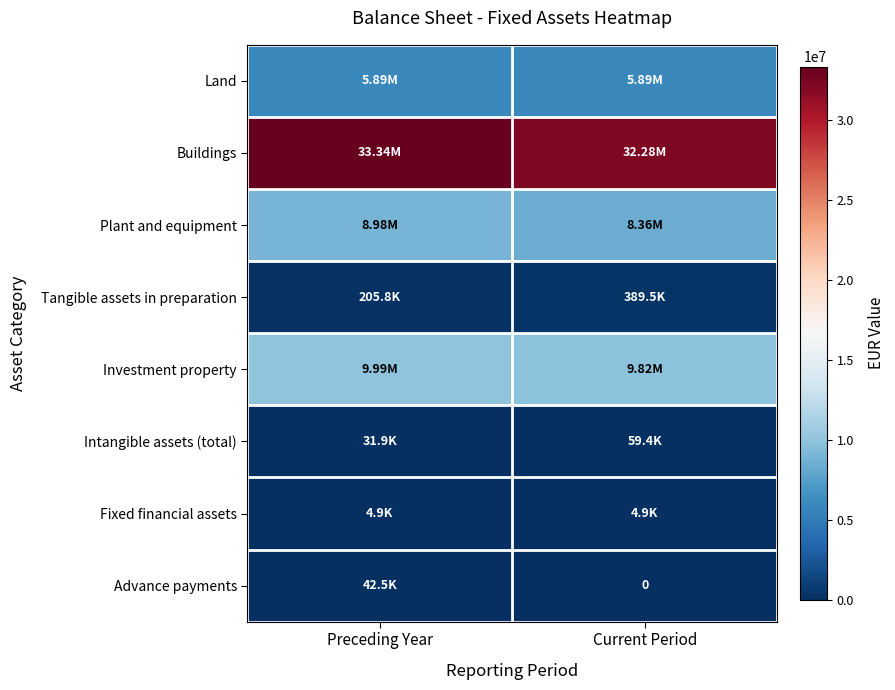

Which series has the largest total across all categories?

Buildings